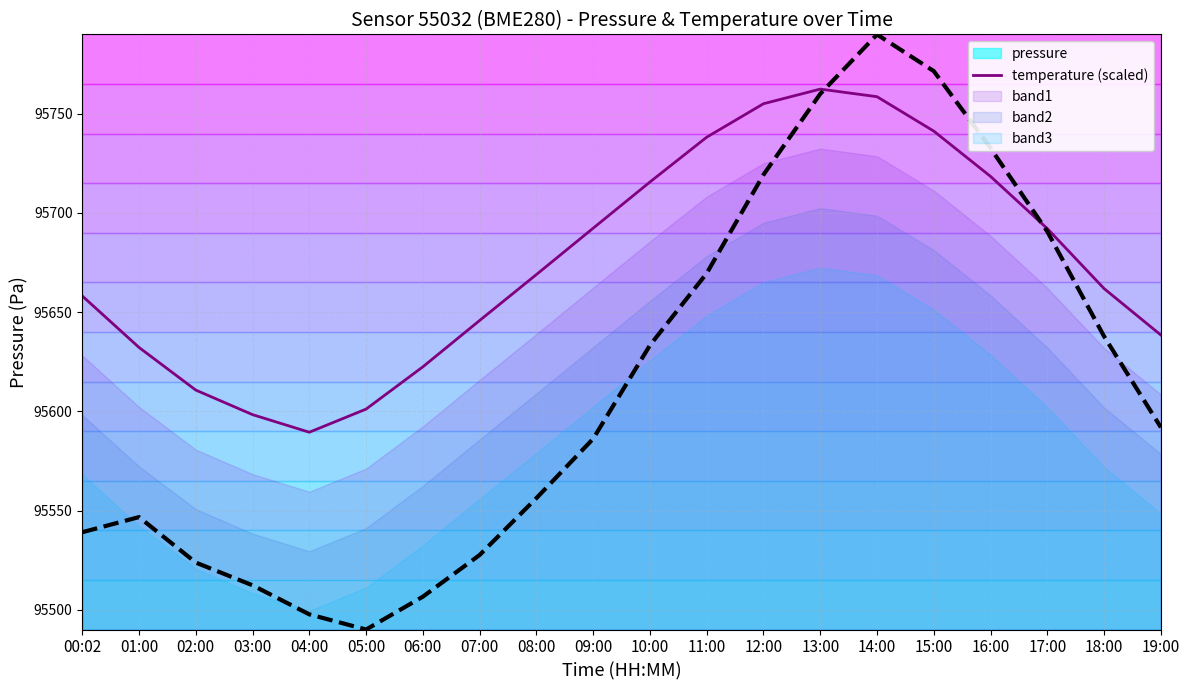

At which label does pressure_line first exceed 95668?

08:00